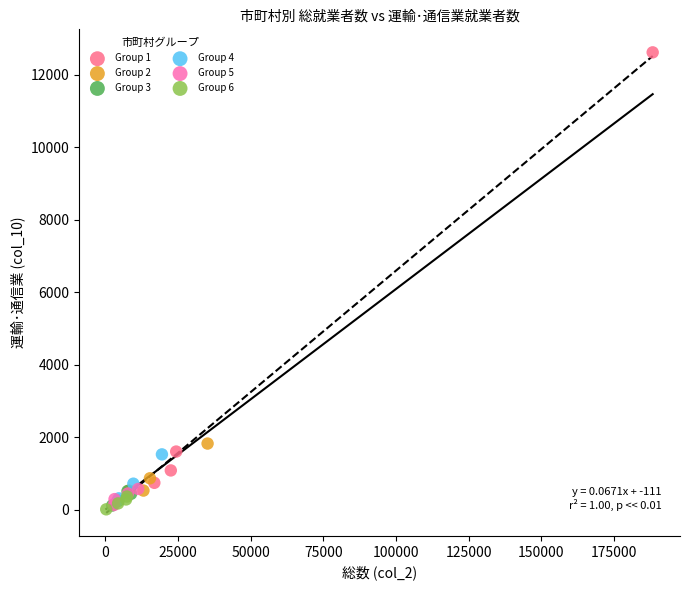

Which series has the widest spread of Y values?

Group 1